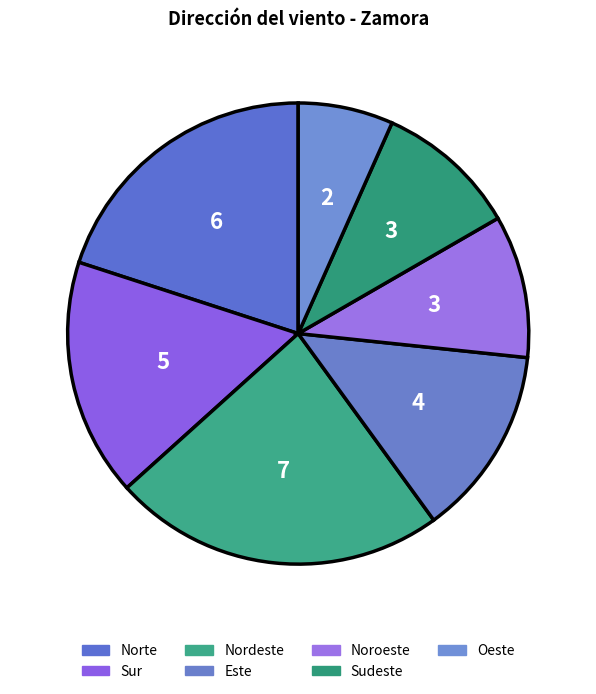

What portion of the pie excludes Oeste?

93.3%